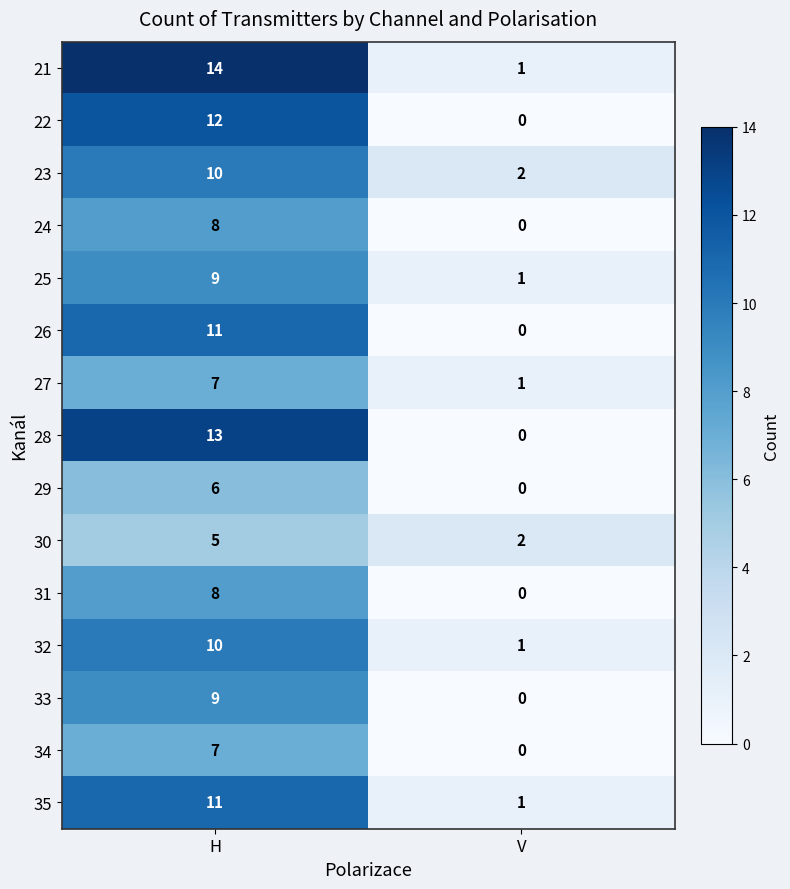

What is the greatest value displayed?

14